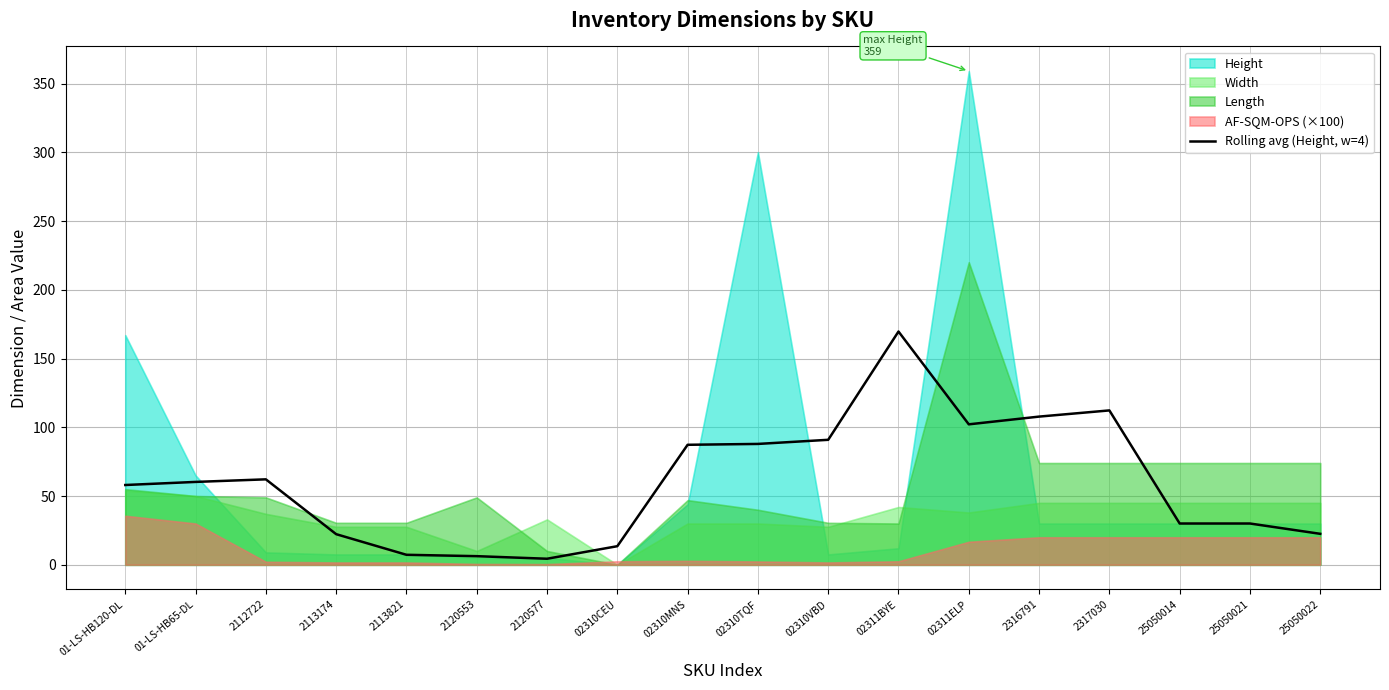

What is the label of the 3rd point from the right?

25050014